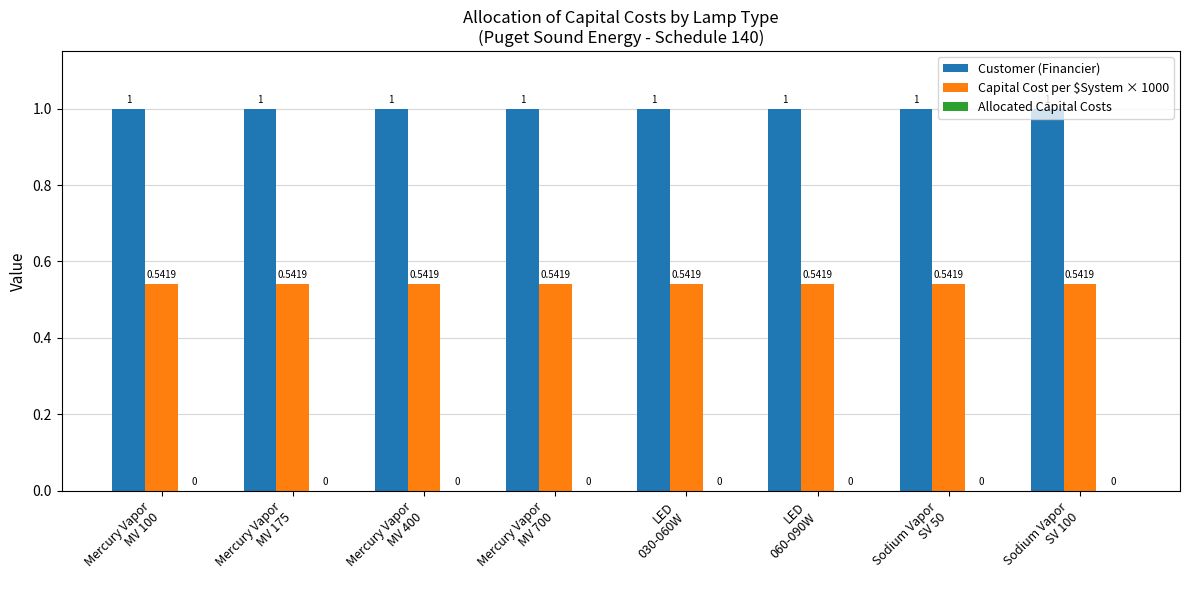

List the series in order of their overall mean, highest first.

Customer (Financier), Capital Cost per $System × 1000